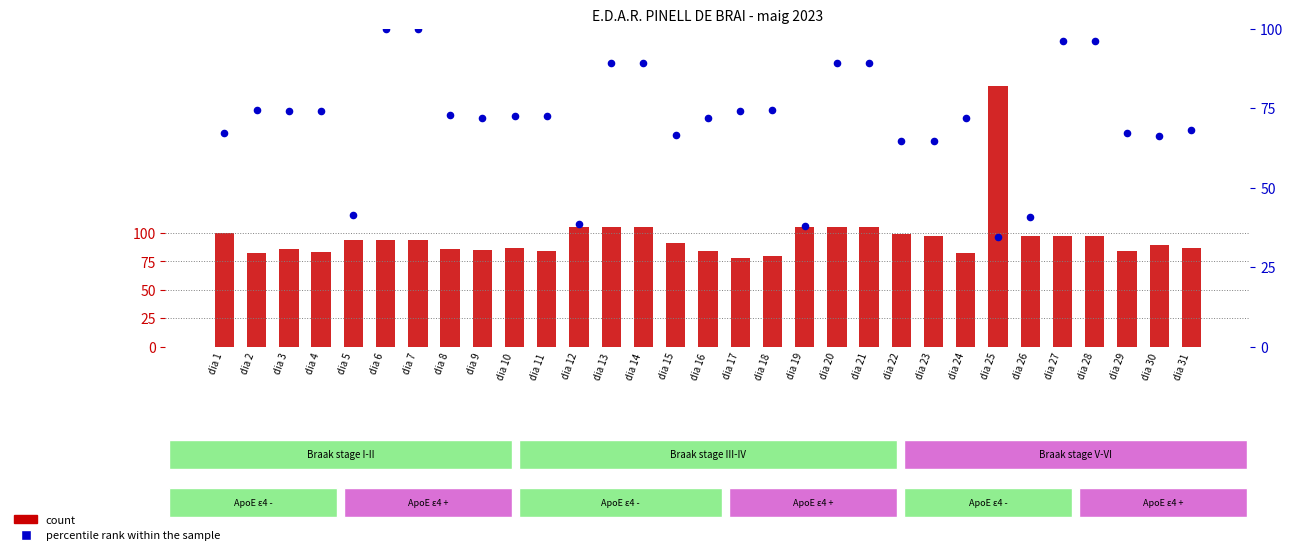

At how many categories does at least one series exceed 141?

1